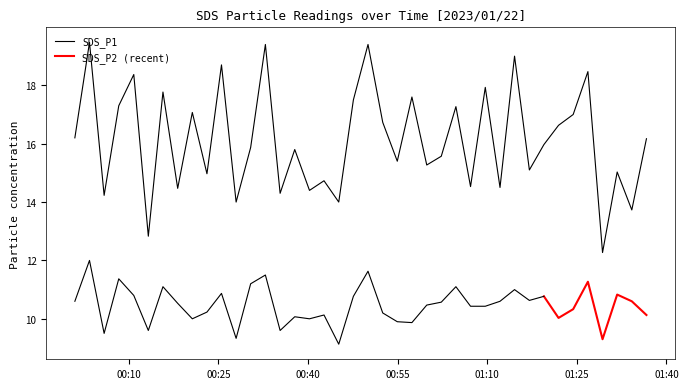

List the labels in order of value, largest first.

2023/01/22 00:03:24, 2023/01/22 00:32:51, 2023/01/22 00:50:02, 2023/01/22 01:14:34, 2023/01/22 00:25:30, 2023/01/22 01:26:51, 2023/01/22 00:10:49, 2023/01/22 01:09:40, 2023/01/22 00:15:42, 2023/01/22 00:57:23, 2023/01/22 00:47:35, 2023/01/22 00:08:18, 2023/01/22 01:04:45, 2023/01/22 00:20:37, 2023/01/22 01:24:23, 2023/01/22 00:52:30, 2023/01/22 01:21:56, 2023/01/22 00:00:57, 2023/01/22 01:36:39, 2023/01/22 01:19:29, 2023/01/22 00:30:23, 2023/01/22 00:37:46, 2023/01/22 01:02:18, 2023/01/22 00:54:56, 2023/01/22 00:59:52, 2023/01/22 01:17:03, 2023/01/22 01:31:45, 2023/01/22 00:23:04, 2023/01/22 00:42:40, 2023/01/22 01:07:12, 2023/01/22 01:12:08, 2023/01/22 00:18:10, 2023/01/22 00:40:14, 2023/01/22 00:35:19, 2023/01/22 00:05:51, 2023/01/22 00:27:57, 2023/01/22 00:45:08, 2023/01/22 01:34:12, 2023/01/22 00:13:15, 2023/01/22 01:29:18